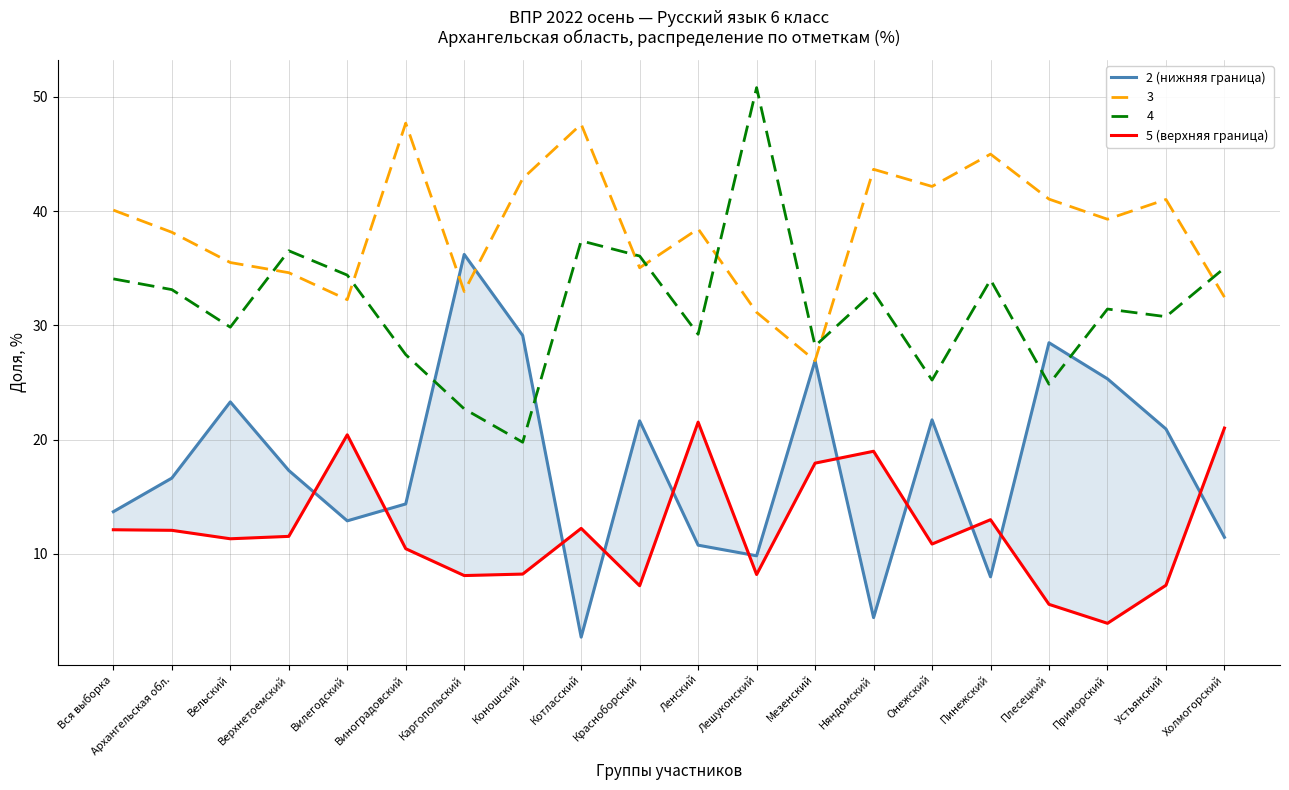

Is this an area chart (filled region under the line)?

No